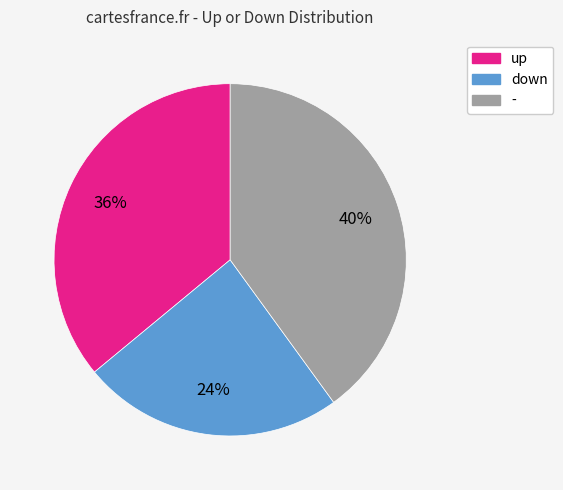

Is there a majority slice in this chart?

No